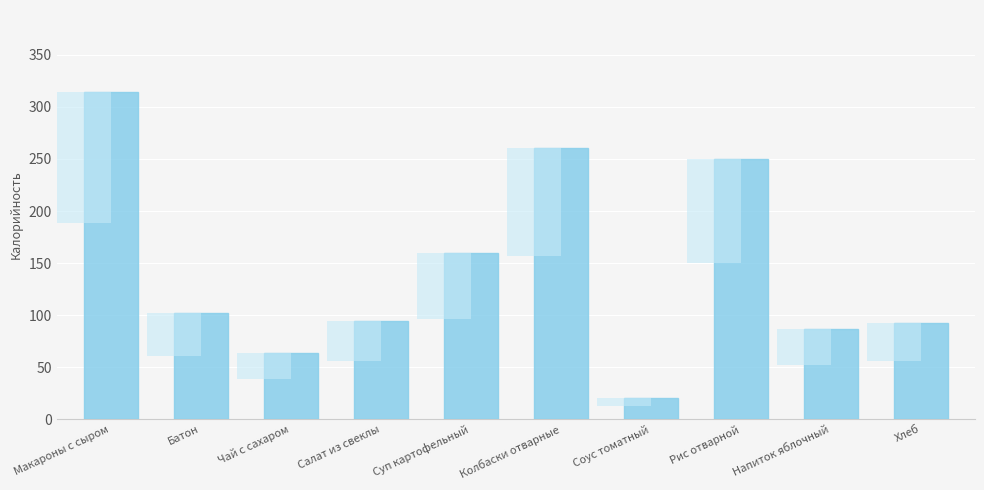

How many data points are less than 102?

5